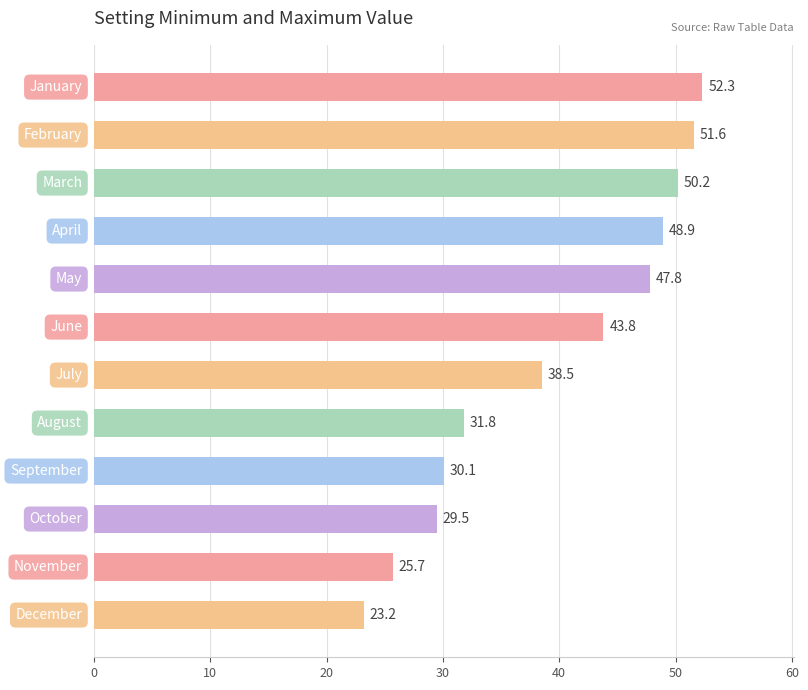

How many data points are above 43?

6